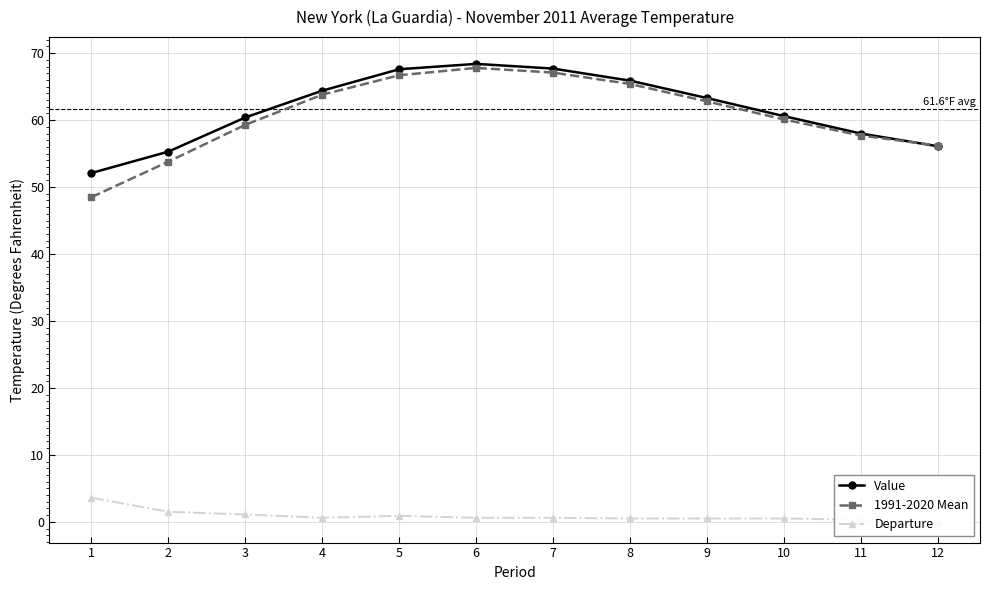

How many distinct data groups are displayed?

3